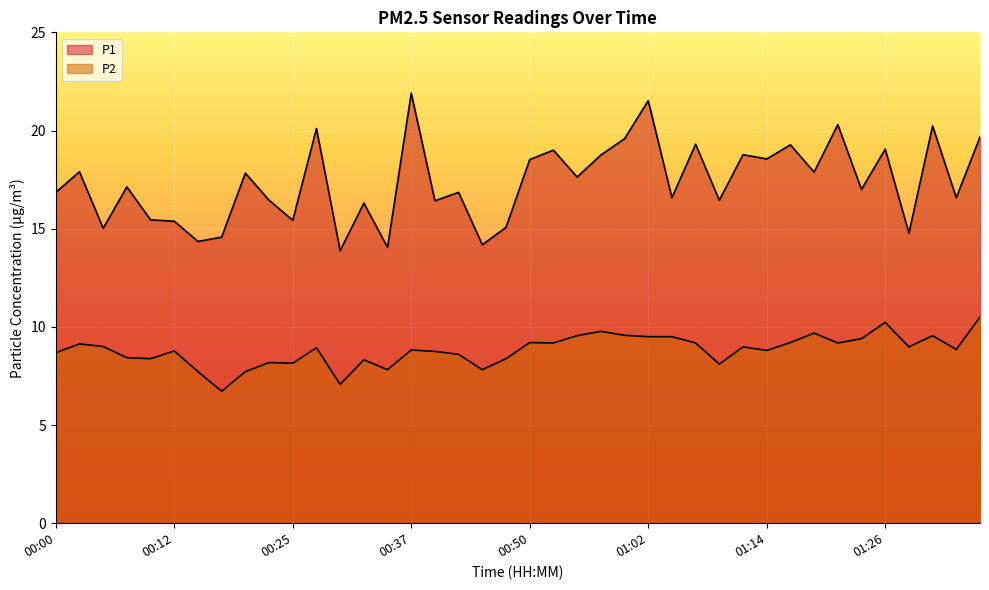

List the series in order of their overall mean, highest first.

P1, P2